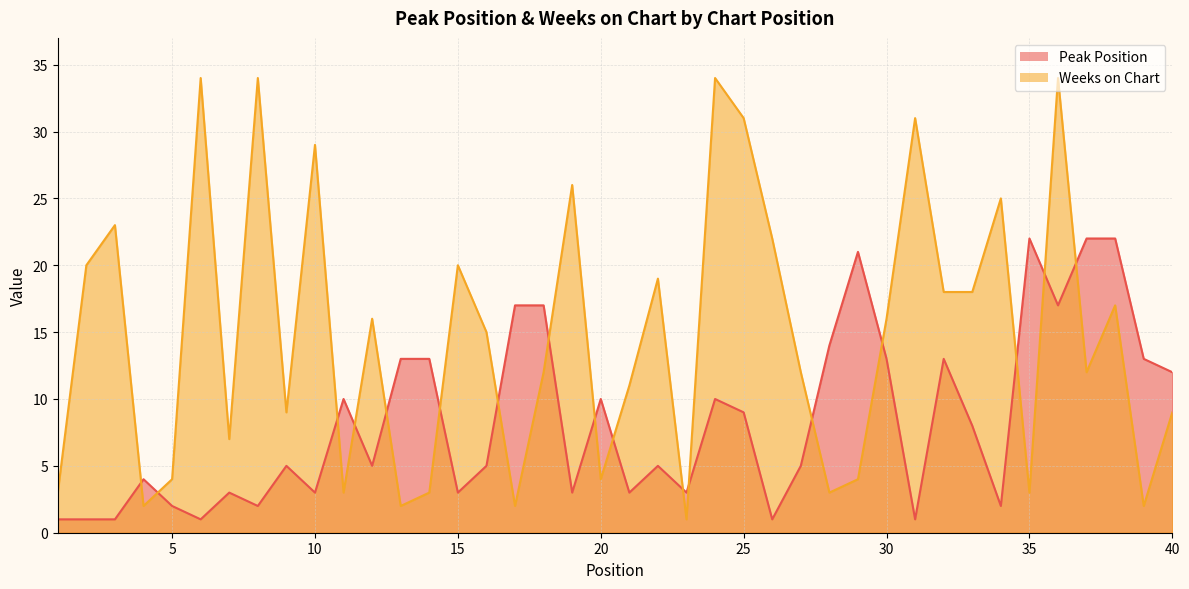

The Peak Position series shows 3 at 21. True or false?

True